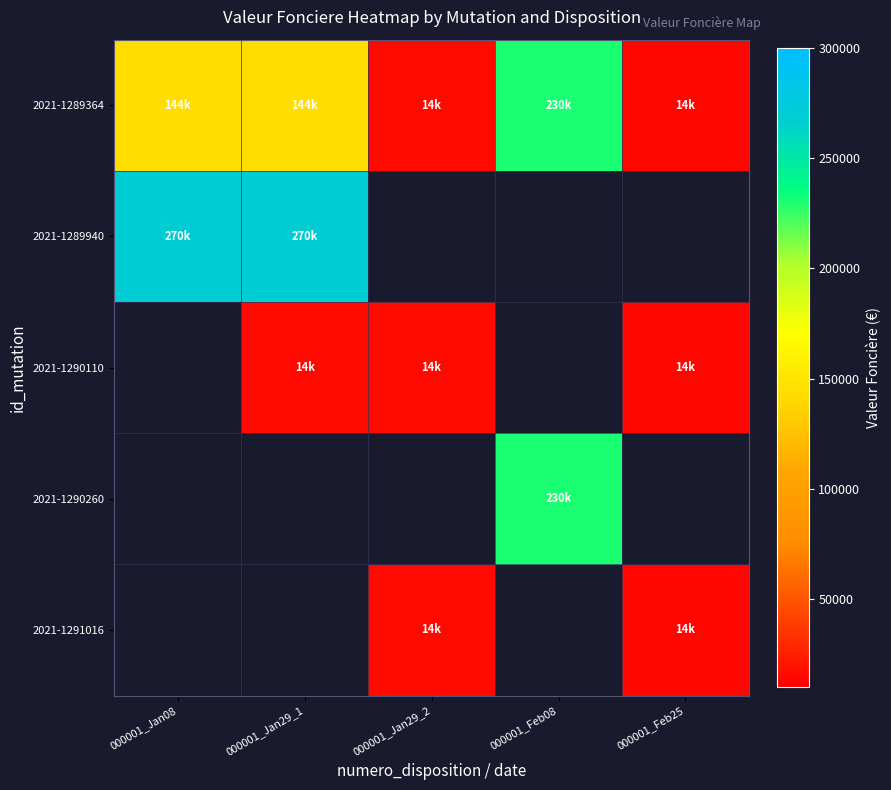

Where is 2021-1289364 nearest to the value 122000?

000001_Jan08